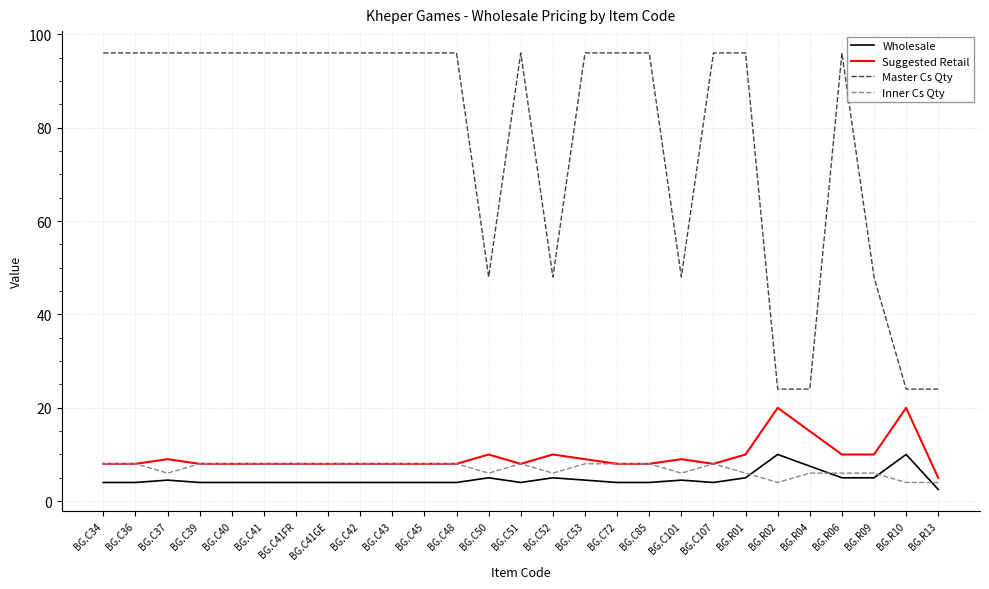

True or false: Wholesale and Suggested Retail cross at least once.

False